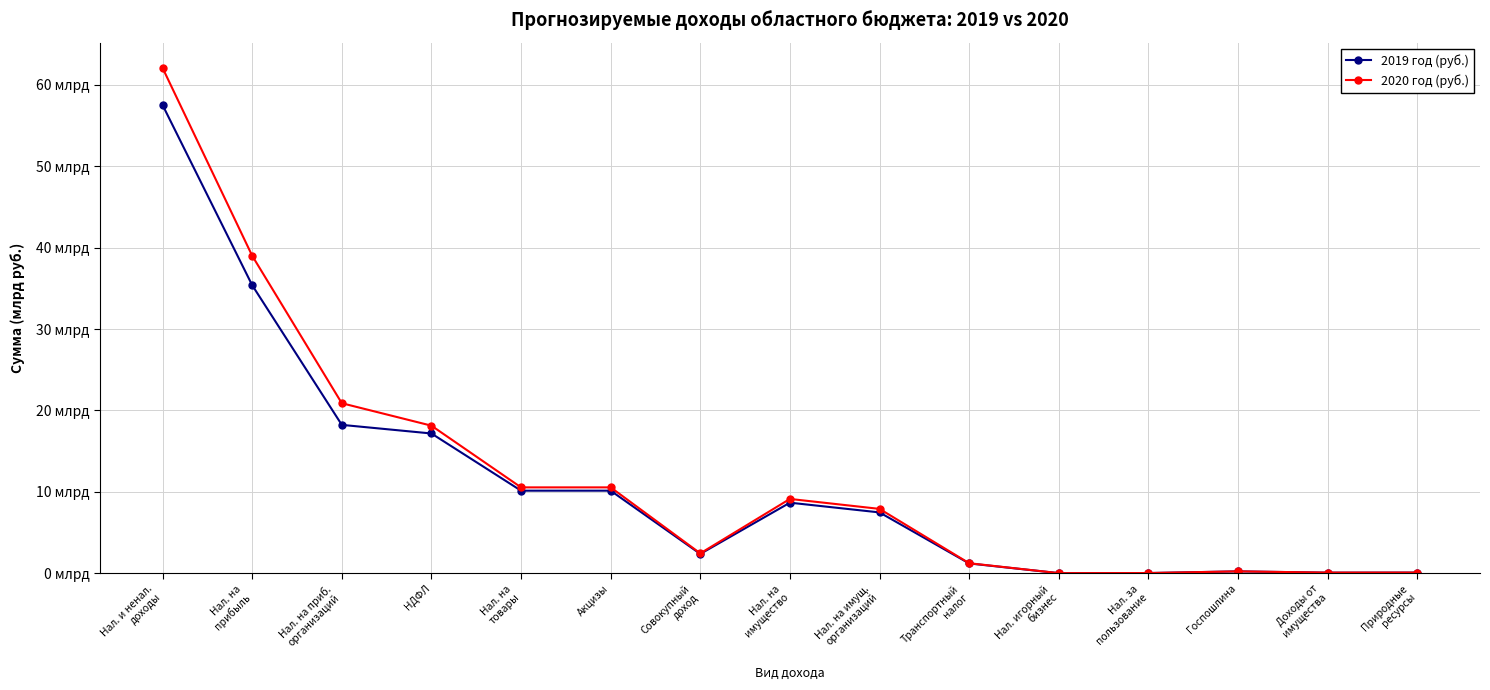

What is the difference between the maximum and minimum values in the 2020 год (руб.) series?

62.1